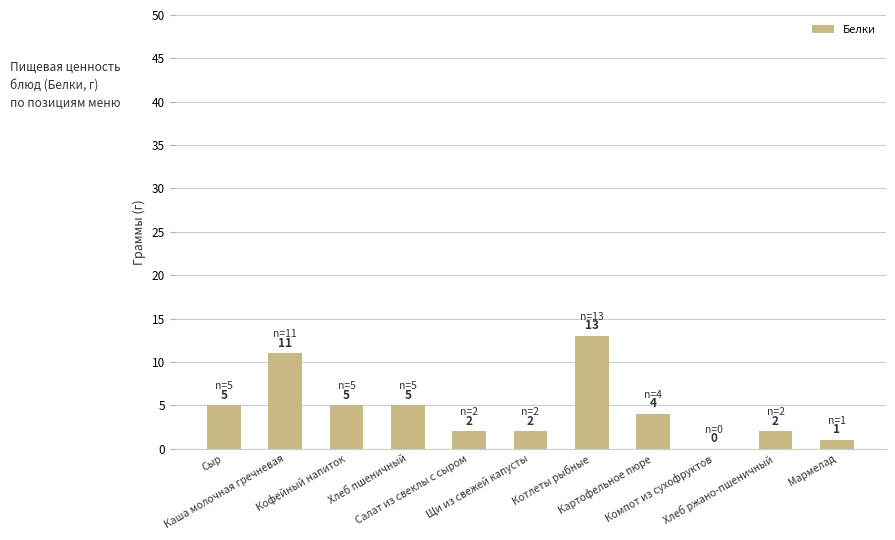

What is the sum of all values?

50